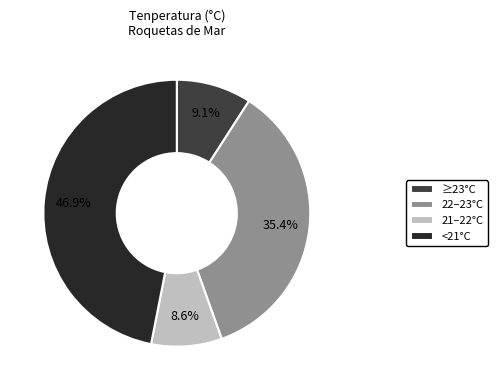

Which category has the smallest portion of the pie?

21–22°C